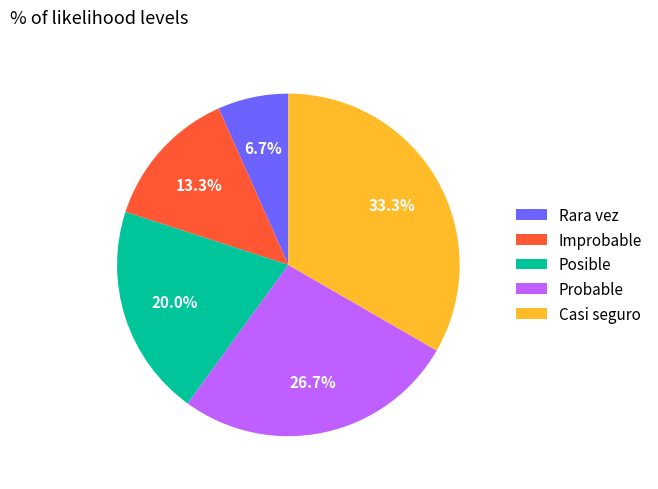

Is there any slice that represents more than half of the pie?

No